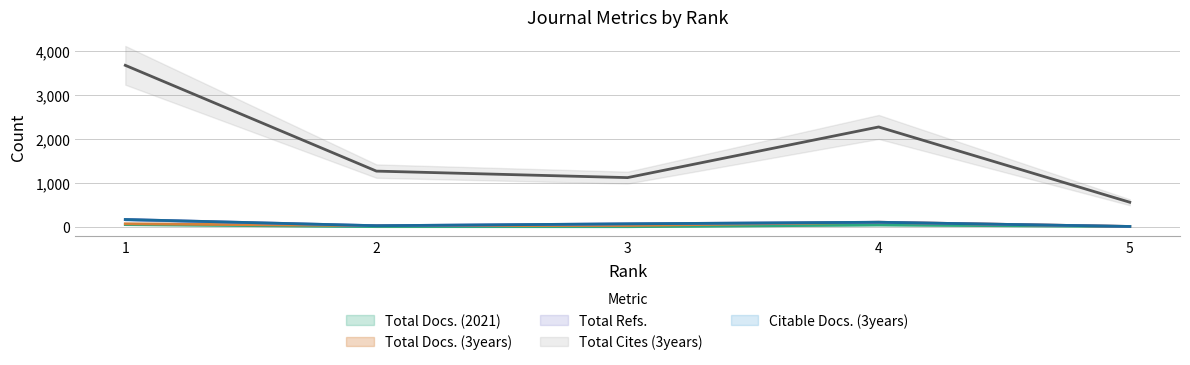

What is the difference between the maximum and minimum values in the Total Cites (3years) series?

3114